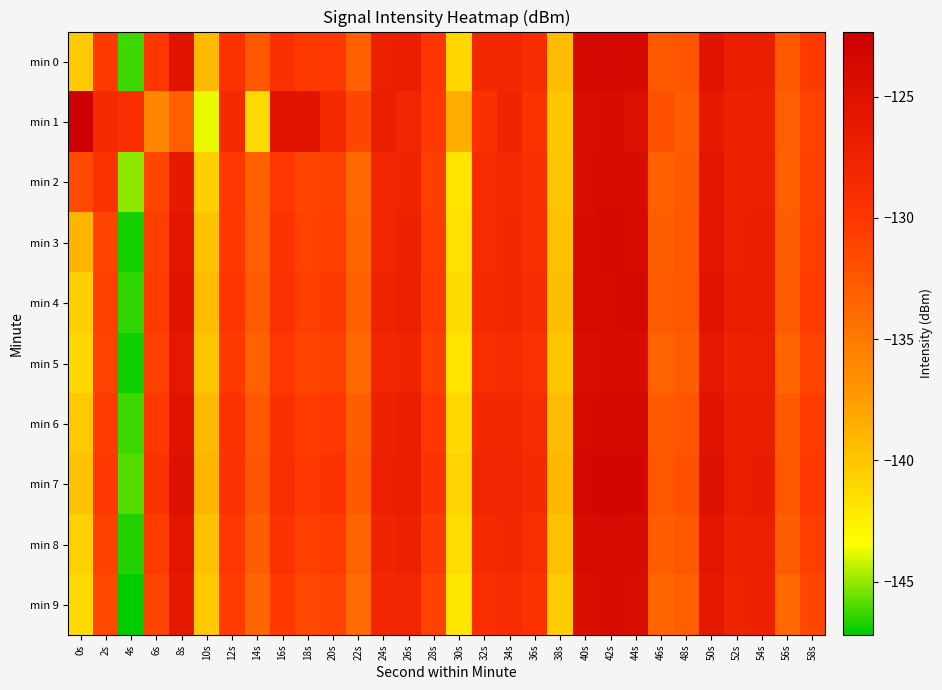

Reading left to right, extract all data points from this chart.

min 0: 0s=-140.2	2s=-130.4	4s=-146.2	6s=-130.1	8s=-125.2	10s=-139.3	12s=-129.6	14s=-132.6	16s=-129.3	18s=-130.3	20s=-130.0	22s=-133.0	24s=-127.3	26s=-126.9	28s=-130.0	30s=-141.0	32s=-128.2	34s=-128.1	36s=-128.7	38s=-139.4	40s=-123.7	42s=-123.7	44s=-123.7	46s=-132.7	48s=-132.3	50s=-125.2	52s=-127.0	54s=-126.7	56s=-132.7	58s=-130.3
min 1: 0s=-122.3	2s=-128.6	4s=-129.2	6s=-136.0	8s=-133.1	10s=-143.7	12s=-128.6	14s=-141.1	16s=-125.3	18s=-125.4	20s=-128.5	22s=-131.2	24s=-126.8	26s=-127.9	28s=-130.1	30s=-138.5	32s=-129.3	34s=-127.7	36s=-129.8	38s=-140.1	40s=-124.5	42s=-124.2	44s=-124.8	46s=-131.9	48s=-132.8	50s=-126.1	52s=-127.4	54s=-127.2	56s=-133.1	58s=-130.9
min 2: 0s=-131.5	2s=-129.8	4s=-145.1	6s=-131.2	8s=-126.3	10s=-140.5	12s=-130.1	14s=-133.2	16s=-130.0	18s=-131.1	20s=-130.8	22s=-133.7	24s=-128.0	26s=-127.6	28s=-130.7	30s=-141.8	32s=-128.9	34s=-128.5	36s=-129.3	38s=-140.0	40s=-124.3	42s=-123.9	44s=-124.1	46s=-133.2	48s=-132.7	50s=-125.7	52s=-127.2	54s=-127.0	56s=-133.2	58s=-130.8
min 3: 0s=-139.0	2s=-131.1	4s=-146.9	6s=-130.6	8s=-125.7	10s=-139.8	12s=-130.2	14s=-133.1	16s=-129.8	18s=-130.9	20s=-130.6	22s=-133.5	24s=-127.8	26s=-127.4	28s=-130.5	30s=-141.6	32s=-128.7	34s=-128.3	36s=-129.1	38s=-139.8	40s=-124.1	42s=-123.7	44s=-123.9	46s=-133.0	48s=-132.5	50s=-125.5	52s=-127.0	54s=-126.8	56s=-133.0	58s=-130.6
min 4: 0s=-140.5	2s=-130.7	4s=-146.5	6s=-130.4	8s=-125.4	10s=-139.5	12s=-129.9	14s=-132.8	16s=-129.5	18s=-130.6	20s=-130.3	22s=-133.2	24s=-127.5	26s=-127.1	28s=-130.2	30s=-141.3	32s=-128.5	34s=-128.2	36s=-128.9	38s=-139.6	40s=-123.9	42s=-123.8	44s=-123.7	46s=-132.8	48s=-132.4	50s=-125.4	52s=-126.8	54s=-126.6	56s=-132.8	58s=-130.5
min 5: 0s=-141.0	2s=-130.9	4s=-147.0	6s=-130.8	8s=-125.9	10s=-140.0	12s=-130.3	14s=-133.3	16s=-130.0	18s=-131.1	20s=-130.8	22s=-133.7	24s=-128.0	26s=-127.6	28s=-130.7	30s=-141.8	32s=-129.0	34s=-128.7	36s=-129.4	38s=-140.1	40s=-124.4	42s=-124.0	44s=-124.2	46s=-133.3	48s=-132.9	50s=-125.9	52s=-127.3	54s=-127.1	56s=-133.4	58s=-131.0
min 6: 0s=-140.2	2s=-130.4	4s=-146.3	6s=-130.1	8s=-125.2	10s=-139.3	12s=-129.7	14s=-132.6	16s=-129.3	18s=-130.4	20s=-130.1	22s=-133.0	24s=-127.3	26s=-126.9	28s=-130.0	30s=-141.1	32s=-128.3	34s=-128.1	36s=-128.8	38s=-139.4	40s=-123.8	42s=-123.7	44s=-123.7	46s=-132.7	48s=-132.3	50s=-125.3	52s=-126.9	54s=-126.7	56s=-132.7	58s=-130.4
min 7: 0s=-139.8	2s=-130.1	4s=-145.9	6s=-129.8	8s=-124.9	10s=-138.9	12s=-129.4	14s=-132.3	16s=-129.0	18s=-130.1	20s=-129.8	22s=-132.7	24s=-127.0	26s=-126.6	28s=-129.7	30s=-140.8	32s=-128.0	34s=-127.8	36s=-128.5	38s=-139.1	40s=-123.5	42s=-123.4	44s=-123.4	46s=-132.4	48s=-132.0	50s=-125.0	52s=-126.6	54s=-126.4	56s=-132.4	58s=-130.1
min 8: 0s=-140.6	2s=-130.8	4s=-146.7	6s=-130.5	8s=-125.6	10s=-139.7	12s=-130.0	14s=-133.0	16s=-129.6	18s=-130.7	20s=-130.4	22s=-133.3	24s=-127.6	26s=-127.2	28s=-130.3	30s=-141.4	32s=-128.6	34s=-128.3	36s=-129.0	38s=-139.7	40s=-124.0	42s=-123.9	44s=-124.0	46s=-132.9	48s=-132.5	50s=-125.5	52s=-127.2	54s=-127.0	56s=-132.9	58s=-130.6
min 9: 0s=-141.2	2s=-131.3	4s=-147.2	6s=-131.0	8s=-126.1	10s=-140.2	12s=-130.5	14s=-133.5	16s=-130.2	18s=-131.3	20s=-131.0	22s=-133.9	24s=-128.2	26s=-127.8	28s=-130.9	30s=-142.0	32s=-129.2	34s=-128.9	36s=-129.6	38s=-140.3	40s=-124.6	42s=-124.2	44s=-124.4	46s=-133.5	48s=-133.1	50s=-126.1	52s=-127.5	54s=-127.3	56s=-133.6	58s=-131.2